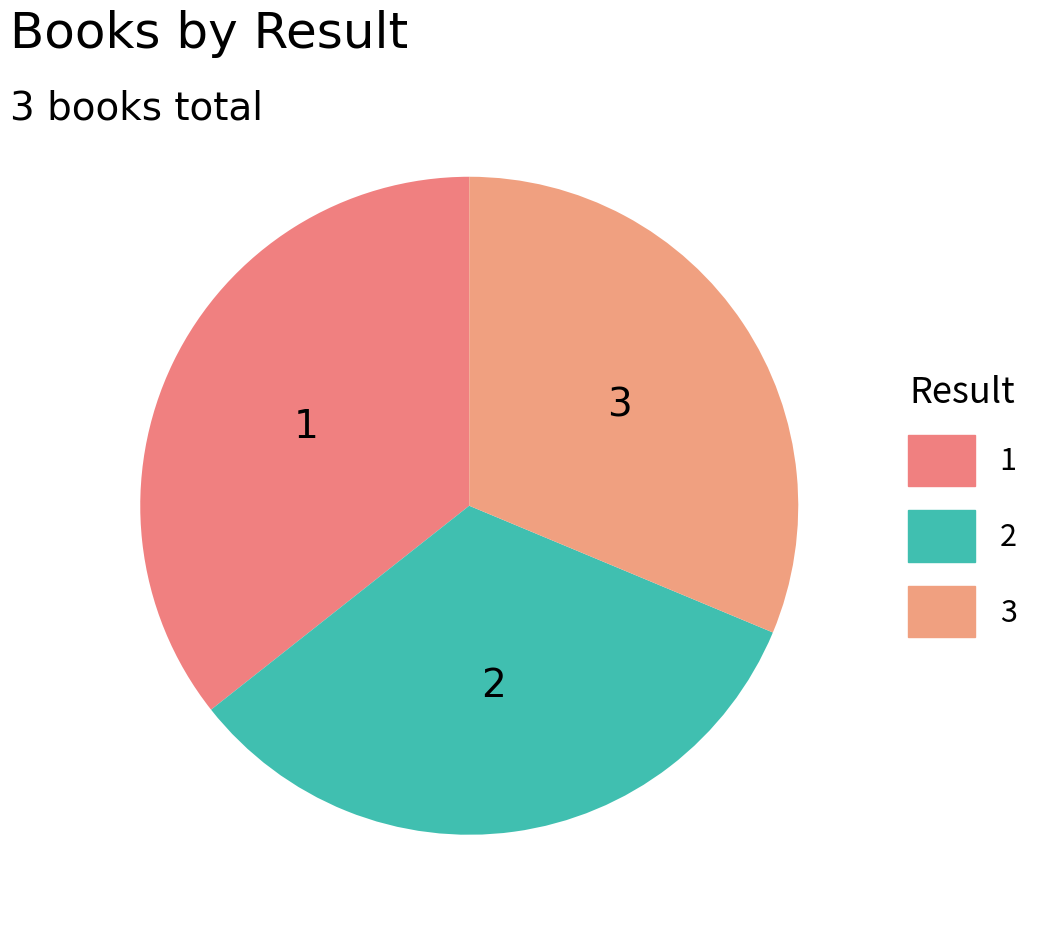

Is there any slice that represents more than half of the pie?

No